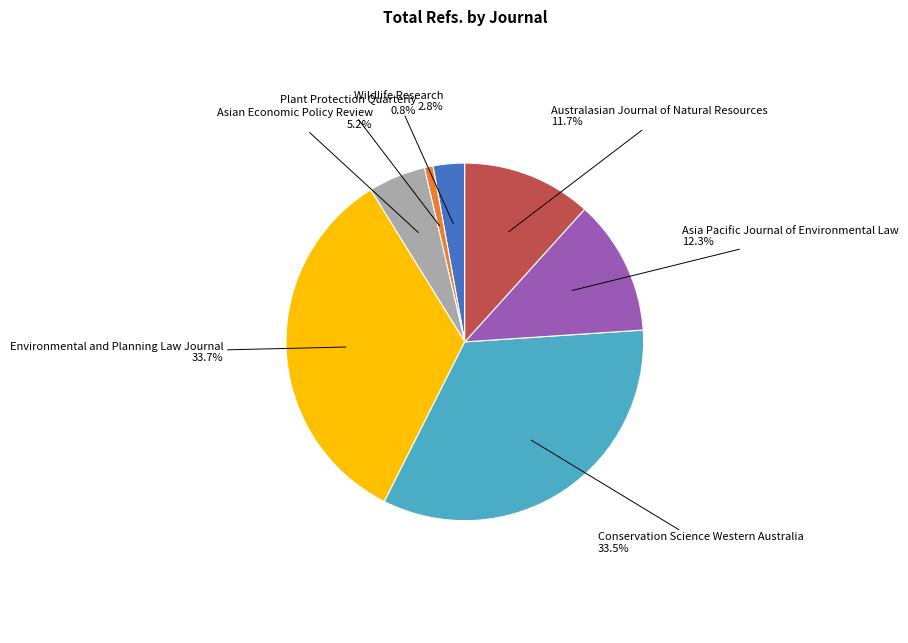

Approximately how many times larger is the value at Environmental and Planning Law Journal compared to Asian Economic Policy Review?

6.5